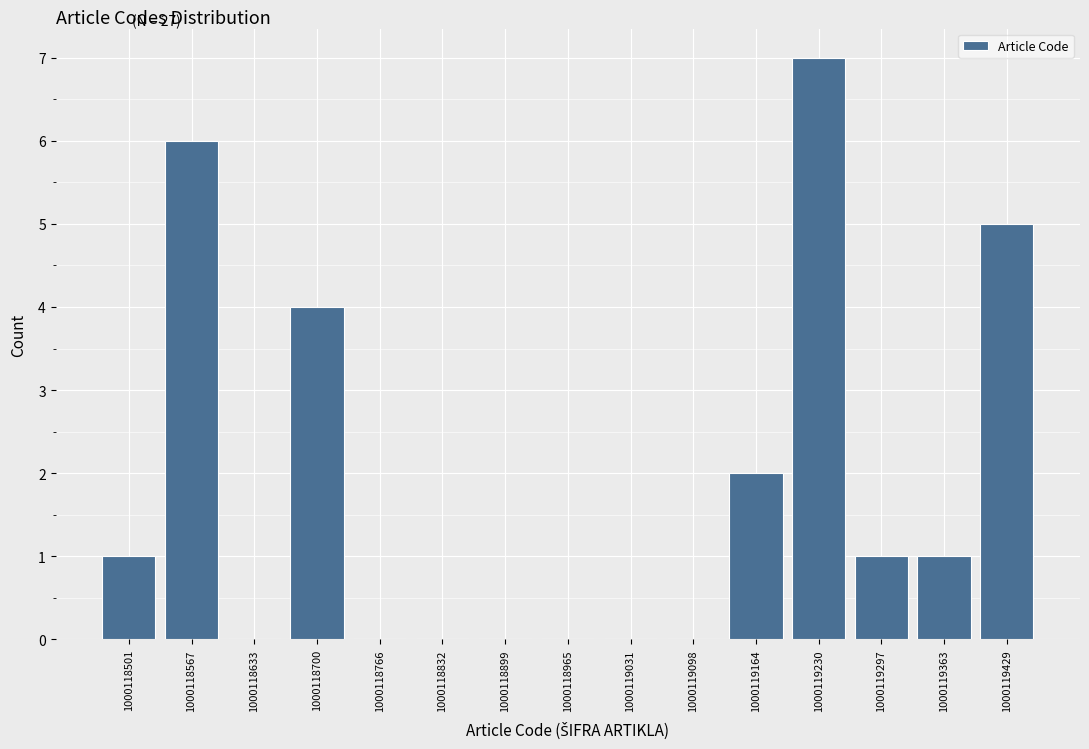

Reading right to left, transcribe all the data shown in this chart.

1000119429=5	1000119363=1	1000119297=1	1000119230=7	1000119164=2	1000119098=0	1000119031=0	1000118965=0	1000118899=0	1000118832=0	1000118766=0	1000118700=4	1000118633=0	1000118567=6	1000118501=1